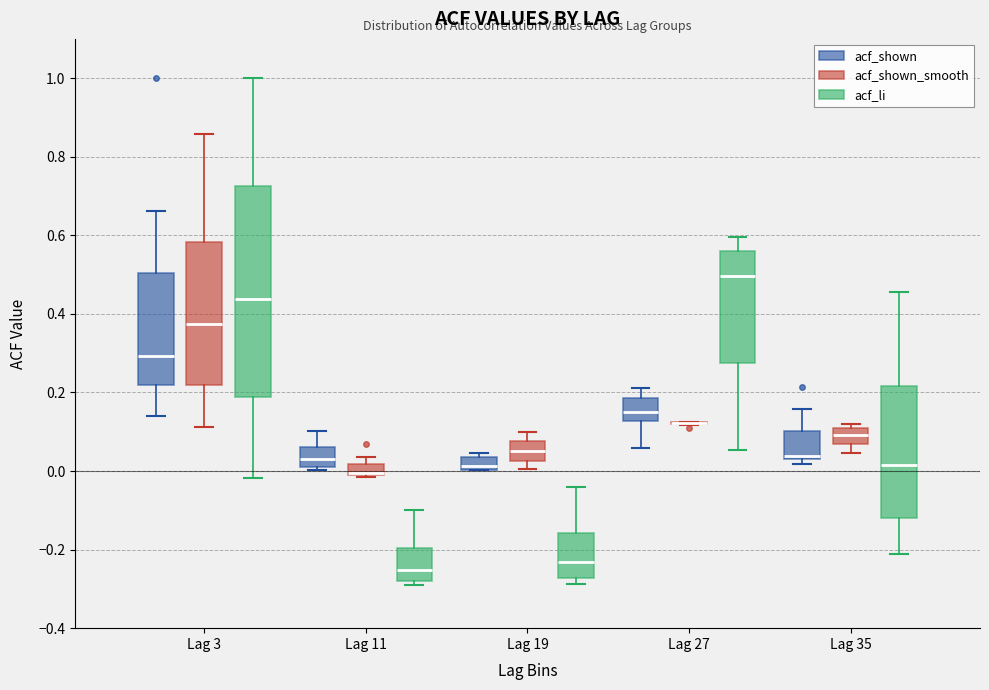

Which box is the tallest, from its lower edge to its upper edge?

Lag 3 (acf_li)